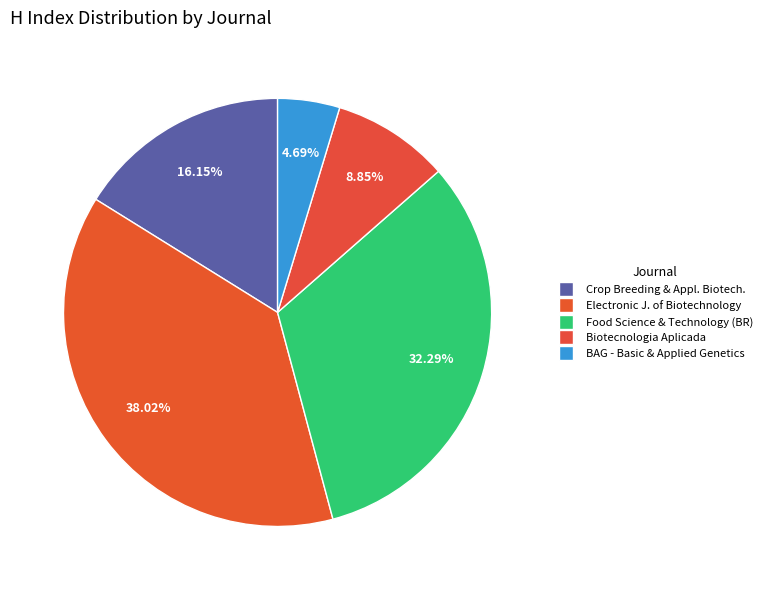

Is there any slice that represents more than half of the pie?

No